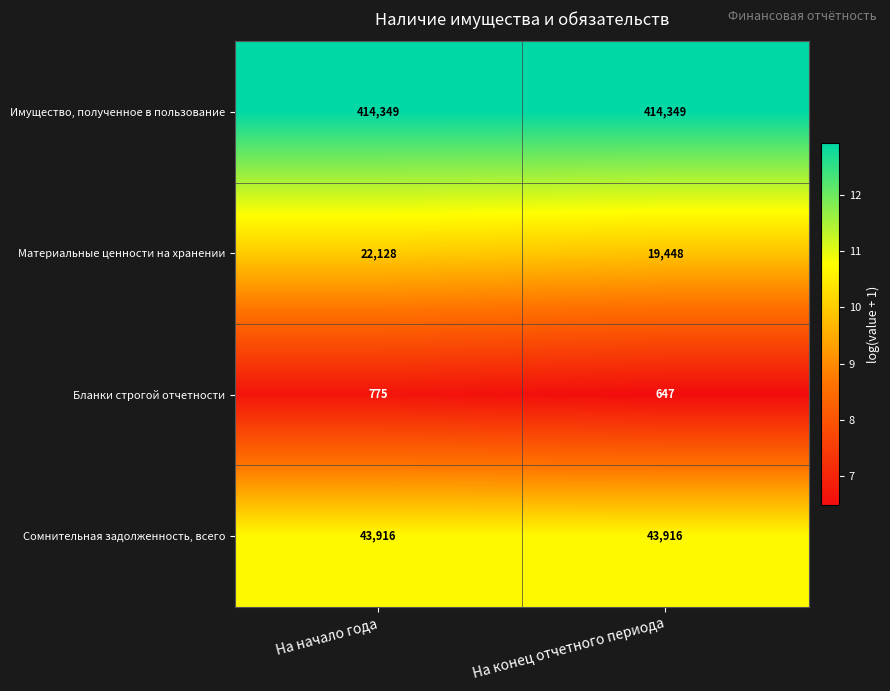

What is the difference between the highest and lowest values at На конец отчетного периода?

413702